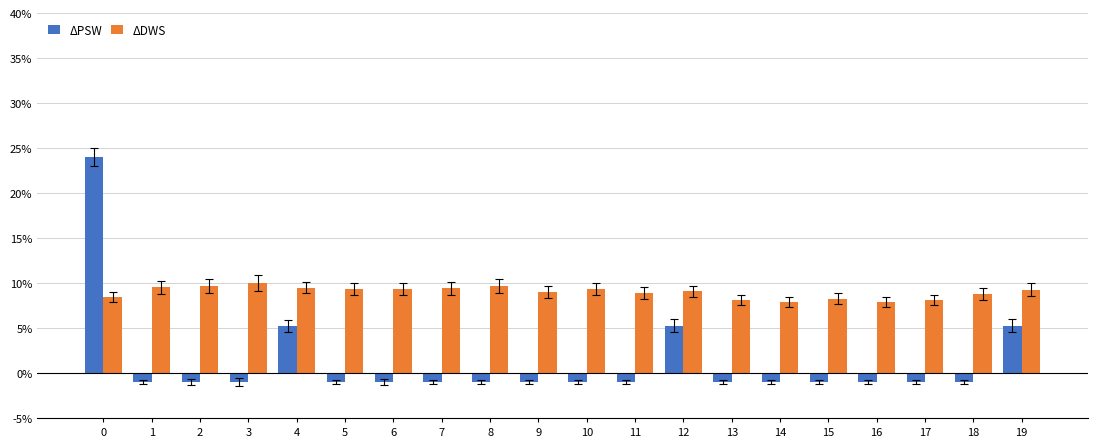

Rank the series by their maximum value, from highest to lowest.

ΔPSW, ΔDWS